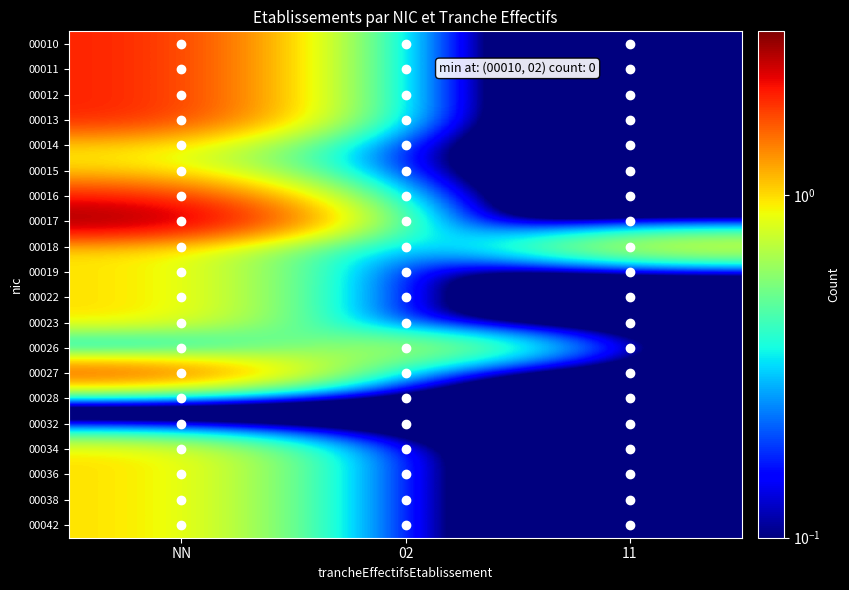

Reading right to left, extract all data points from this chart.

00010: 11=0.0	02=0.0	NN=2.0
00011: 11=0.0	02=0.0	NN=2.0
00012: 11=0.0	02=0.0	NN=2.0
00013: 11=0.0	02=0.0	NN=2.0
00014: 11=0.0	02=0.0	NN=1.0
00015: 11=0.0	02=0.0	NN=1.0
00016: 11=0.0	02=0.0	NN=2.0
00017: 11=0.0	02=0.0	NN=3.0
00018: 11=1.0	02=0.0	NN=1.0
00019: 11=0.0	02=0.0	NN=1.0
00022: 11=0.0	02=0.0	NN=1.0
00023: 11=0.0	02=0.0	NN=1.0
00026: 11=0.0	02=1.0	NN=0.0
00027: 11=0.0	02=0.0	NN=2.0
00028: 11=0.0	02=0.0	NN=0.0
00032: 11=0.0	02=0.0	NN=0.0
00034: 11=0.0	02=0.0	NN=1.0
00036: 11=0.0	02=0.0	NN=1.0
00038: 11=0.0	02=0.0	NN=1.0
00042: 11=0.0	02=0.0	NN=1.0